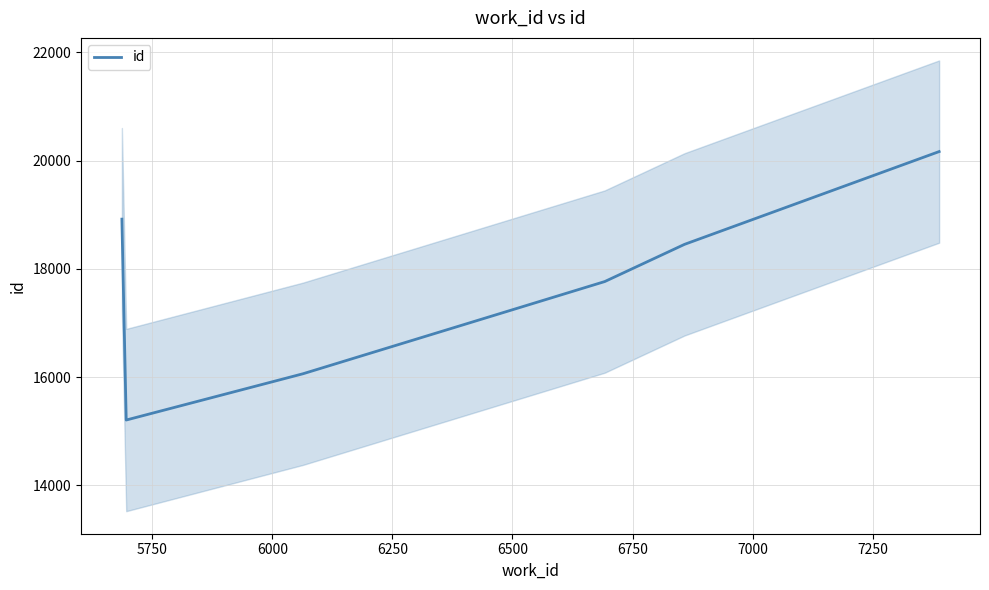

What is the maximum value for id?

20166